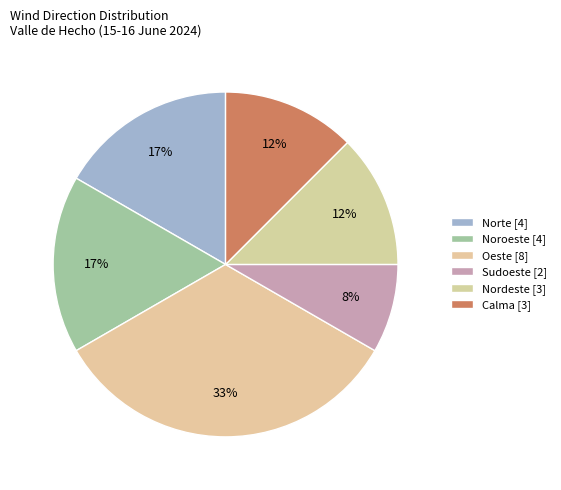

Is the sum of Nordeste and Calma greater than half?

No